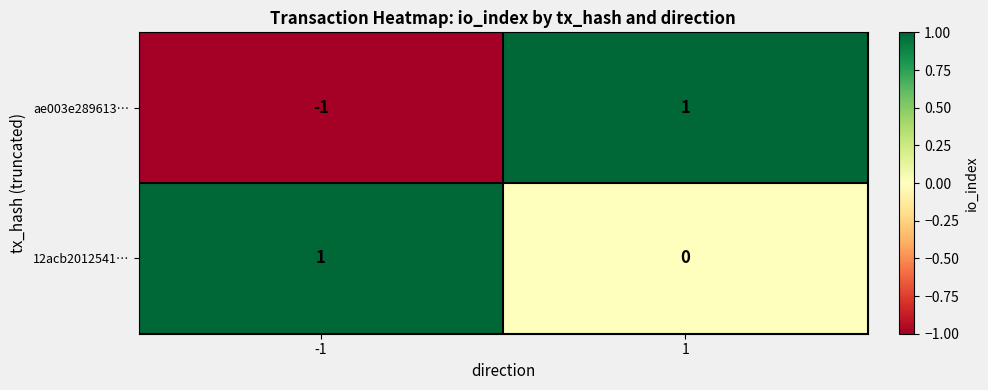

Which series changed the most between -1 and 1?

ae003e289613…